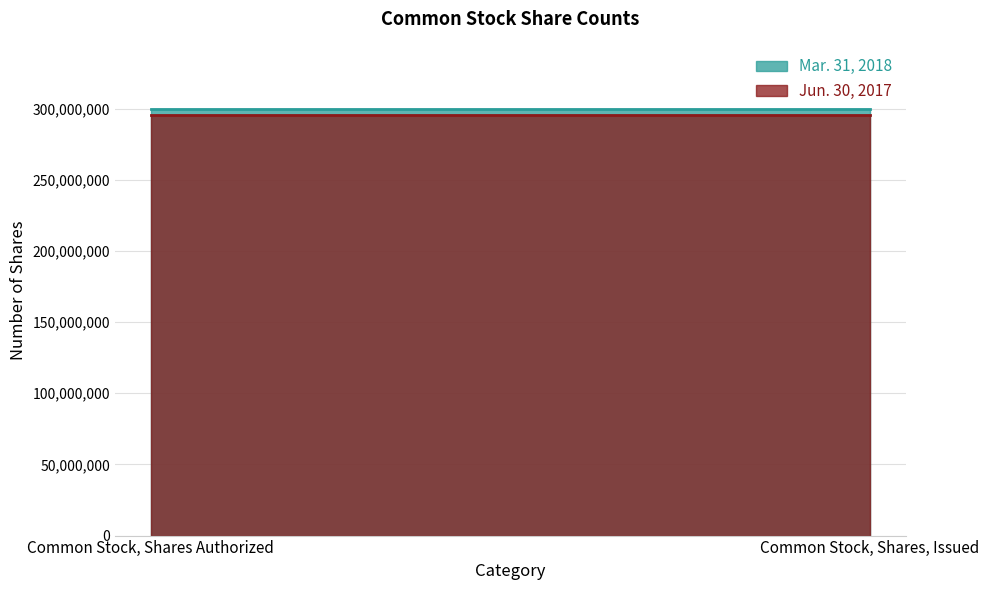

What is the total value across all series at Common Stock, Shares, Issued?

595601634